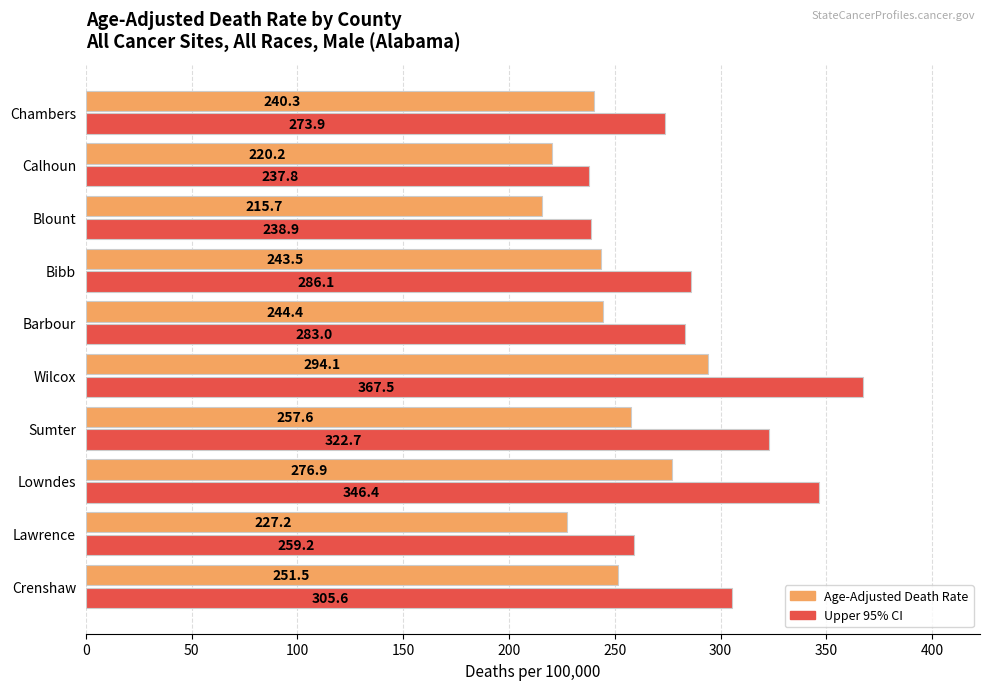

Rank the series by their average value, from highest to lowest.

Upper 95% CI, Age-Adjusted Death Rate